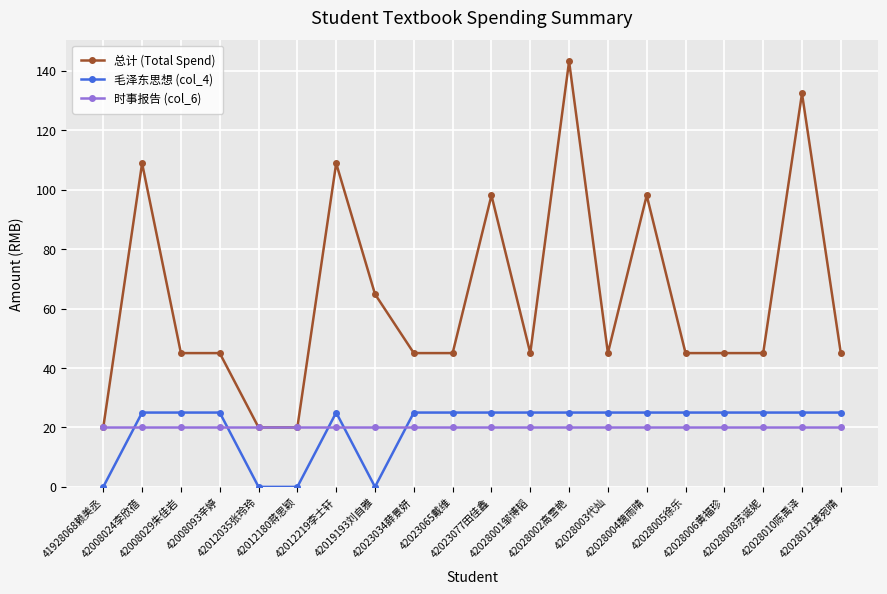

What position from the right is 42012180蒋思颖?

15